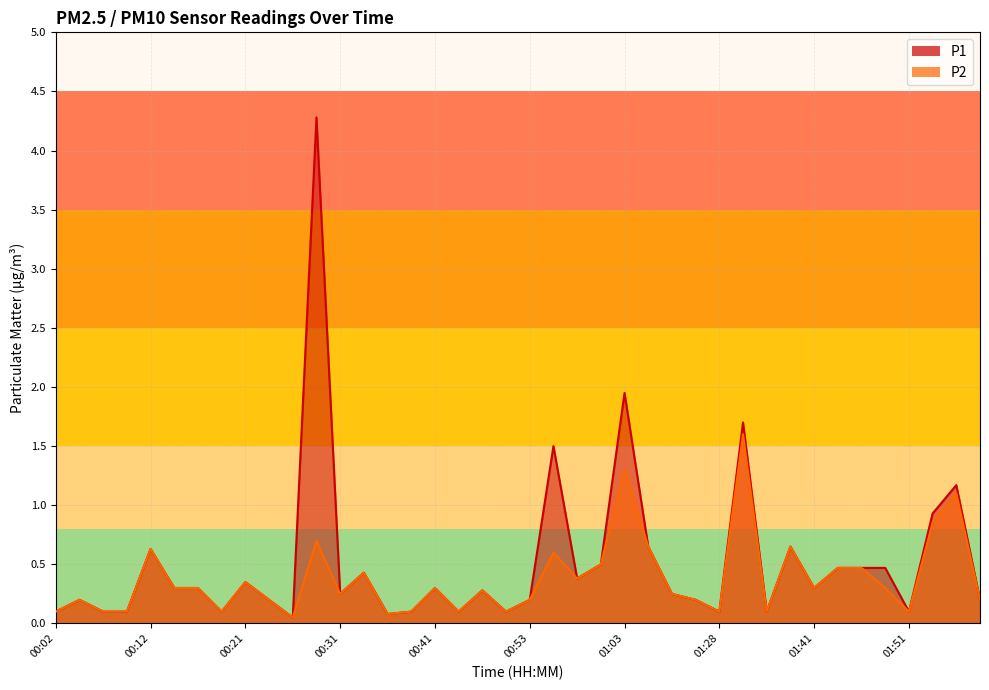

Between 00:36 and 01:33, which is larger?

01:33